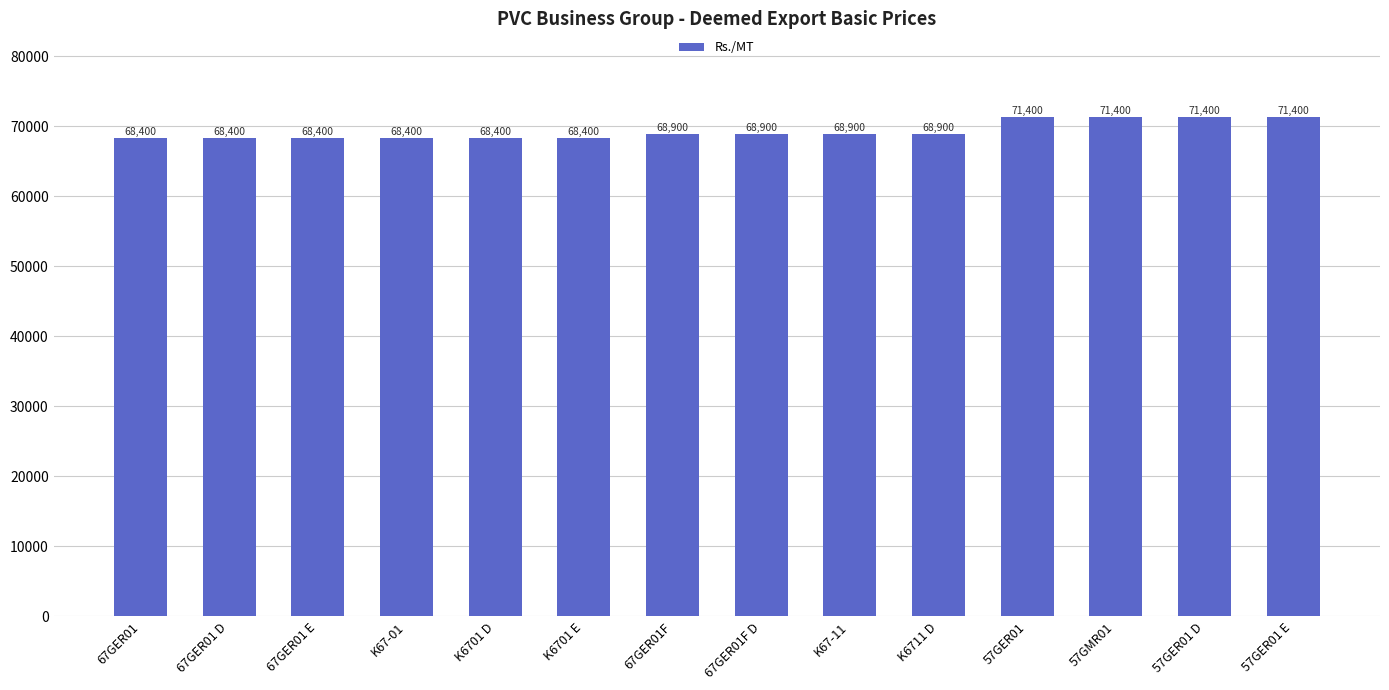

What is the average value?

69400